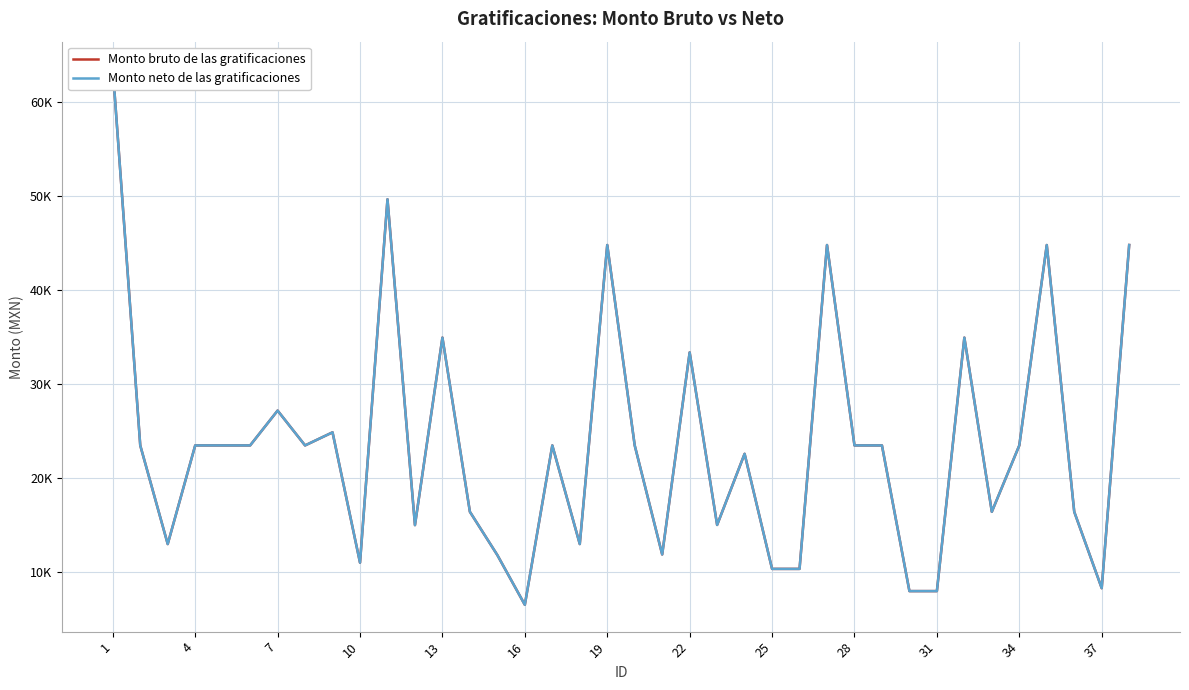

What is the value of the Monto neto de las gratificaciones point at the 17th from the left?

23498.7